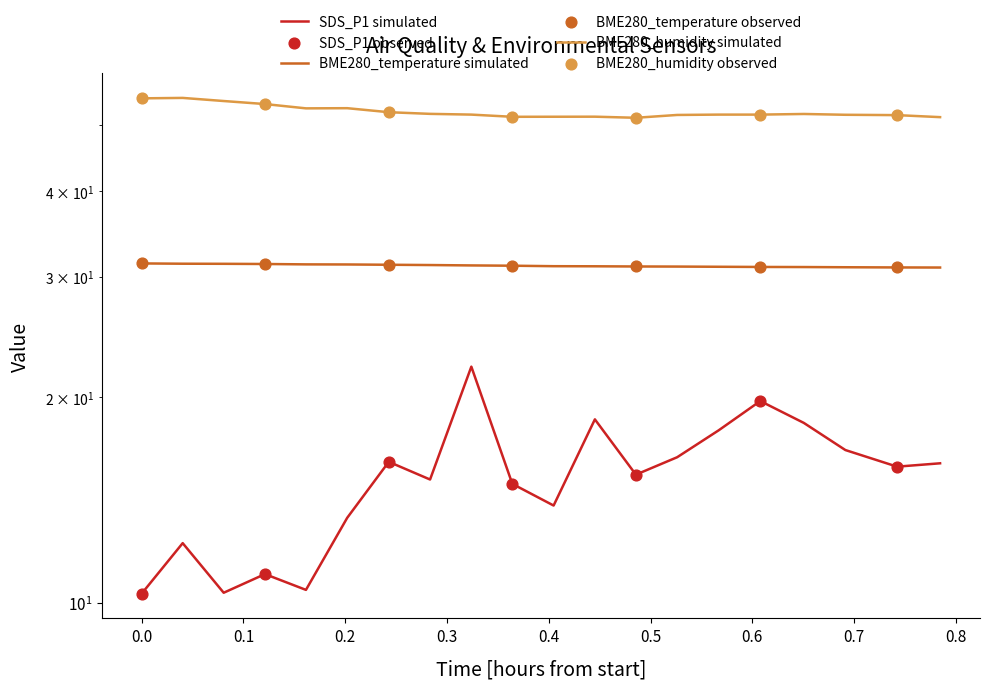

What are all the series names shown in the legend?

SDS_P1, BME280_temperature, BME280_humidity